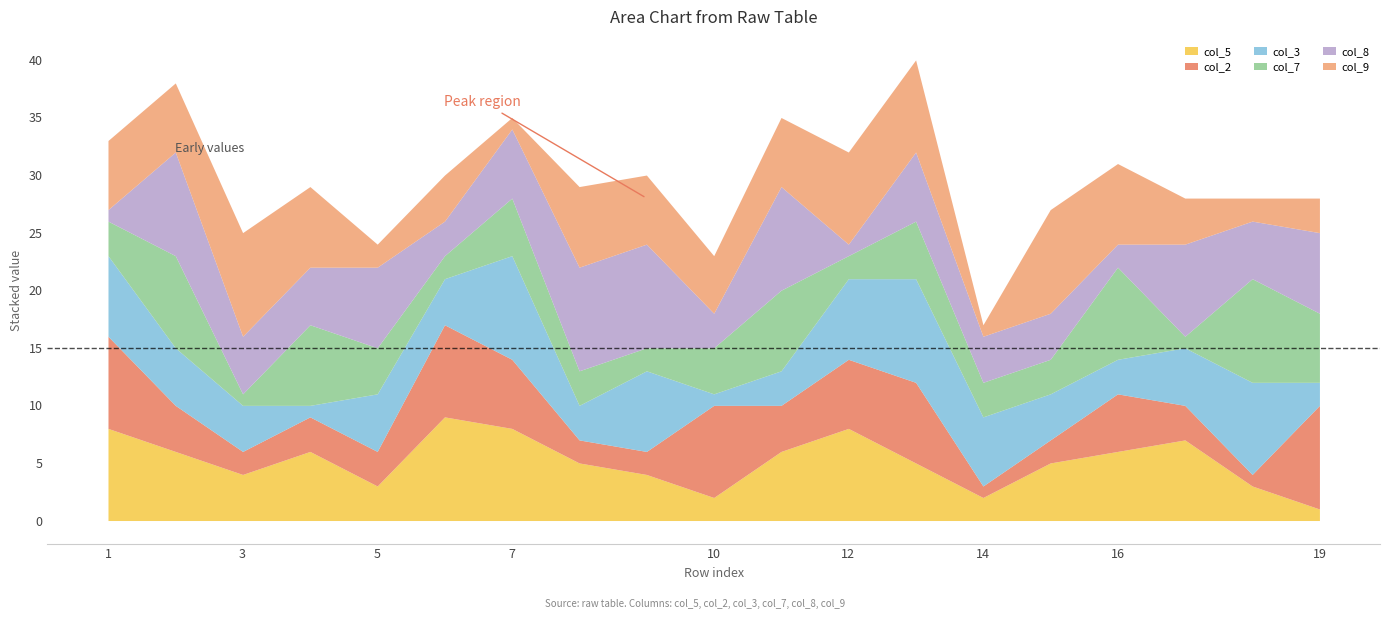

In col_9, how many points are higher than both neighbors (excluding endpoints)?

4